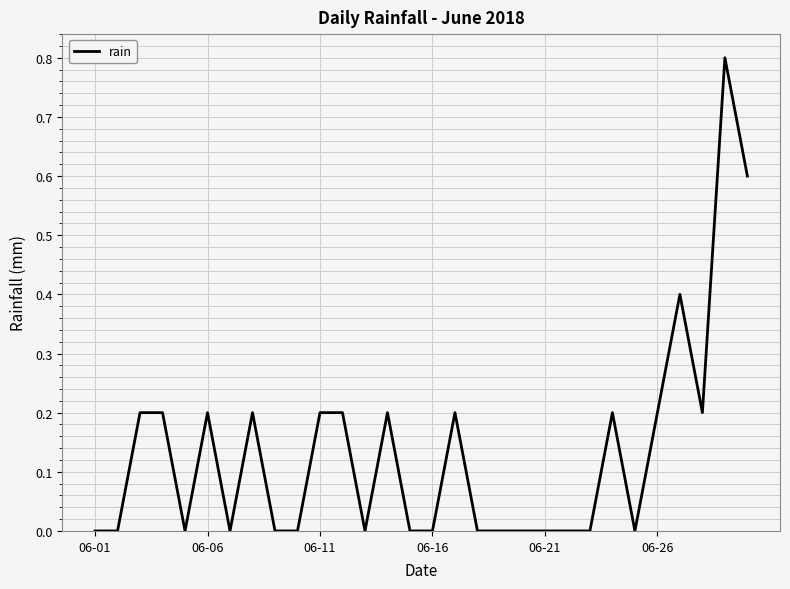

What is the greatest value displayed?

0.8